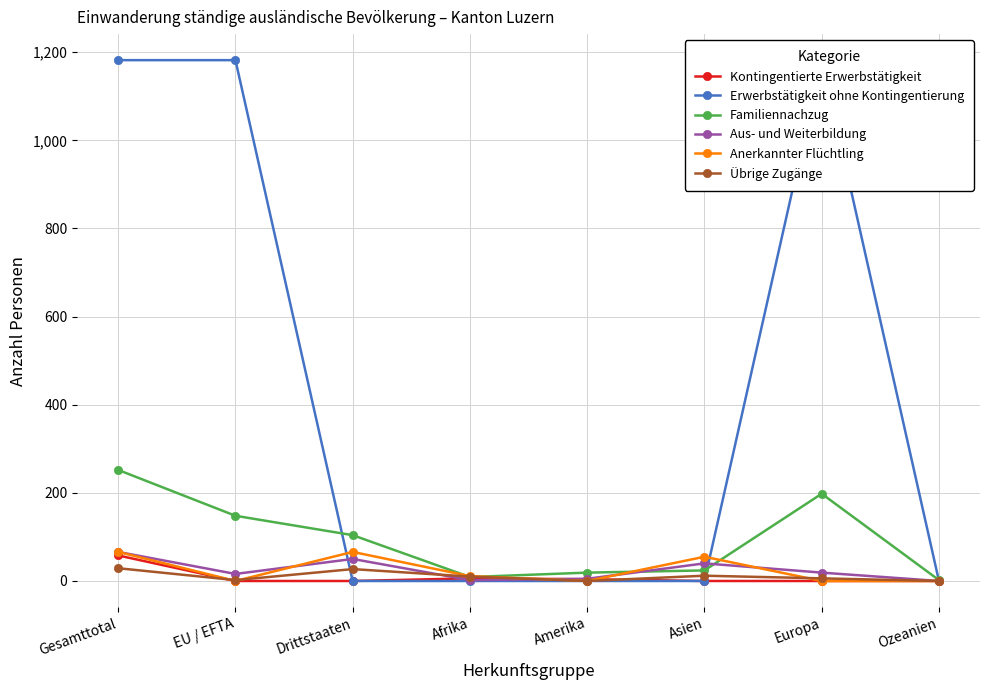

What is the sum of the Aus- und Weiterbildung values at Asien and Drittstaaten?

90